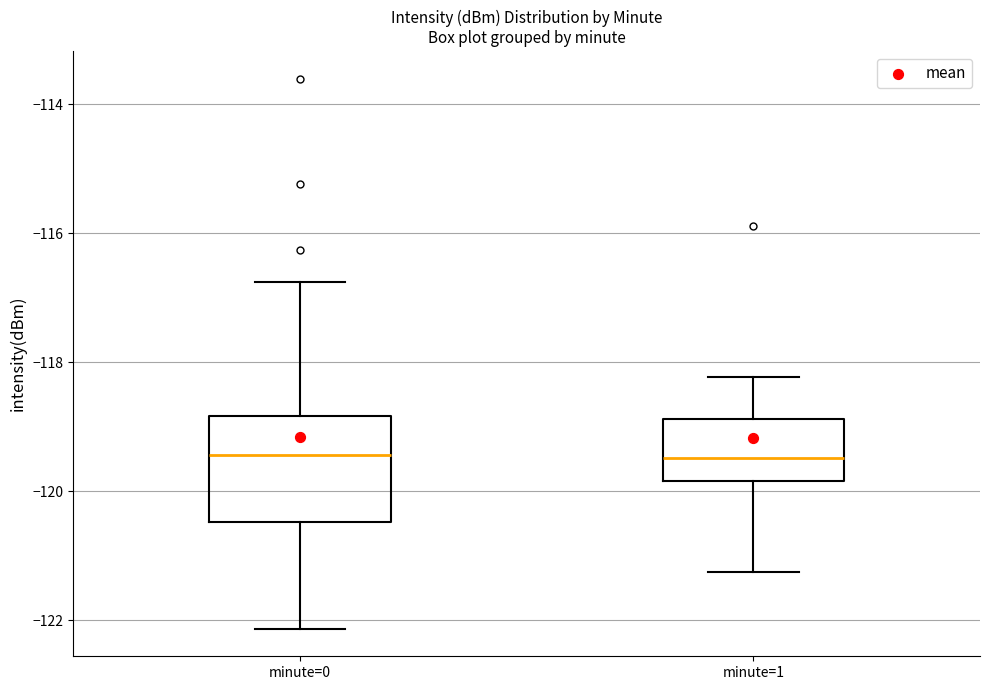

Where does the upper whisker of the box for minute=0 end on the y-axis? The values are not printed on the chart, so give them approximately, as read against the axis.

-116.8